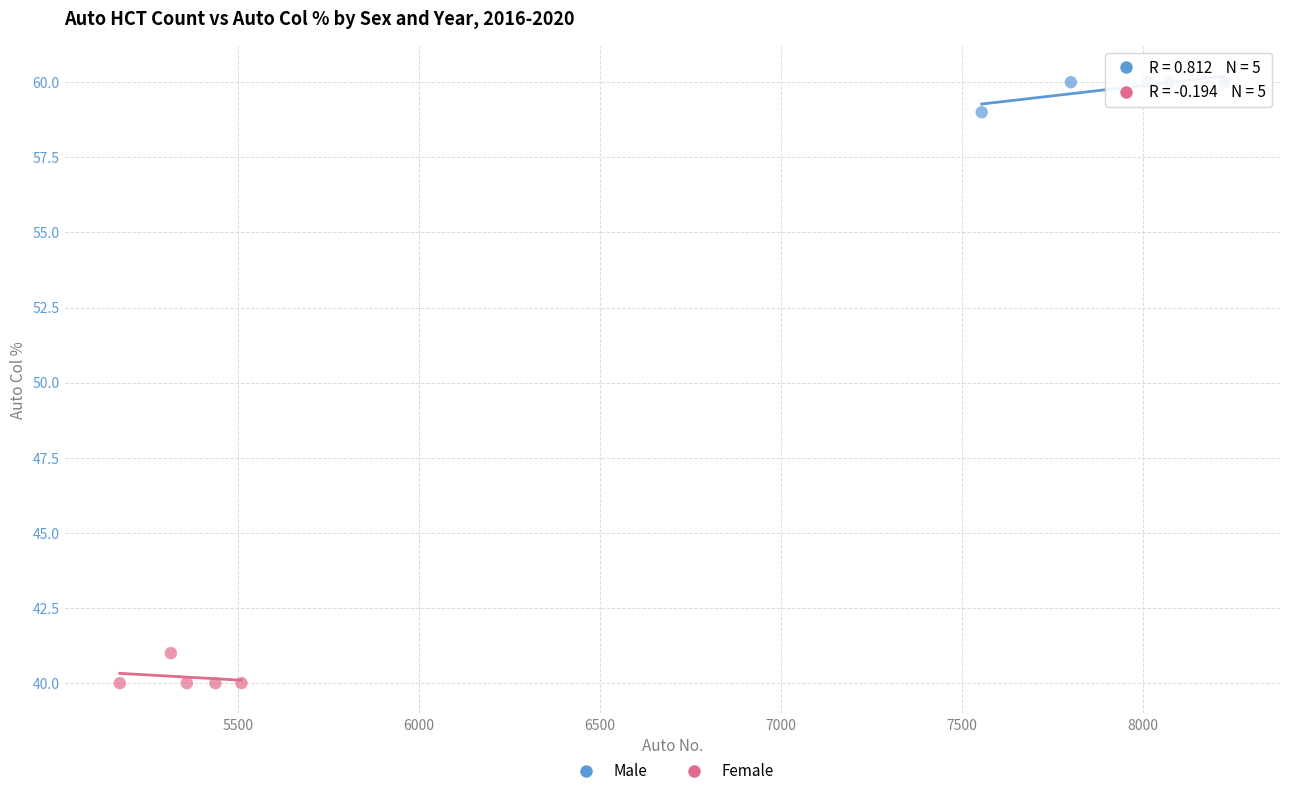

Which series reaches the minimum Y coordinate?

Female